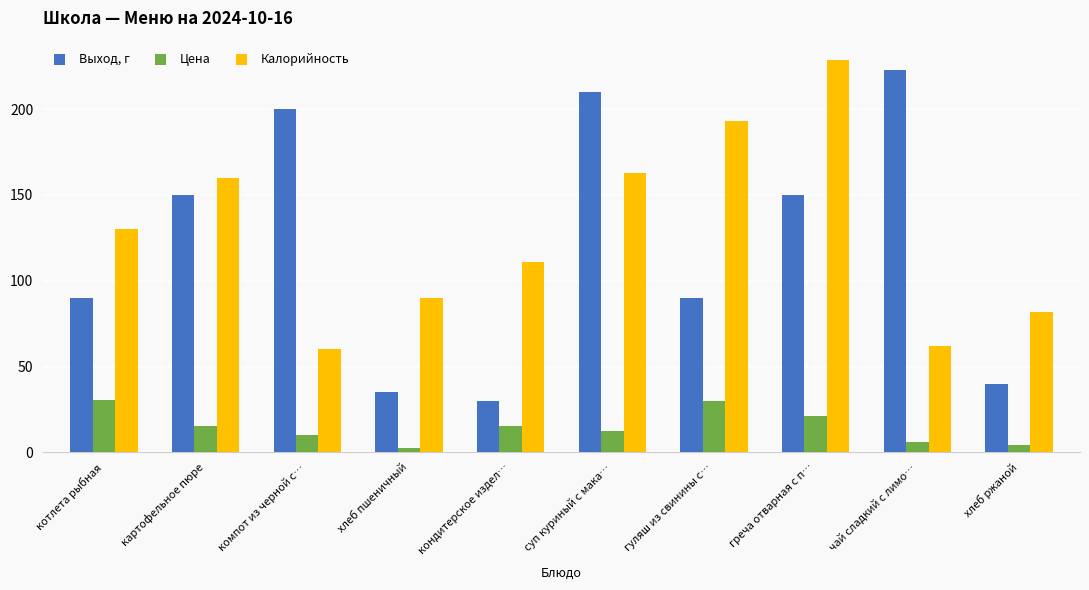

At which label does Калорийность reach its peak?

греча отварная с п…